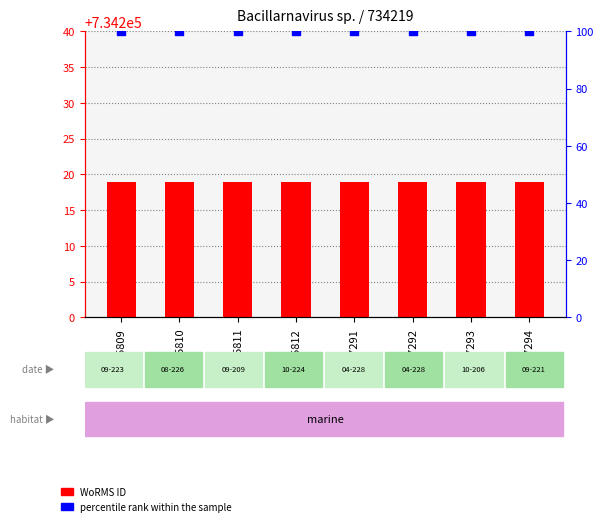

Which series has the largest total across all categories?

WoRMS ID